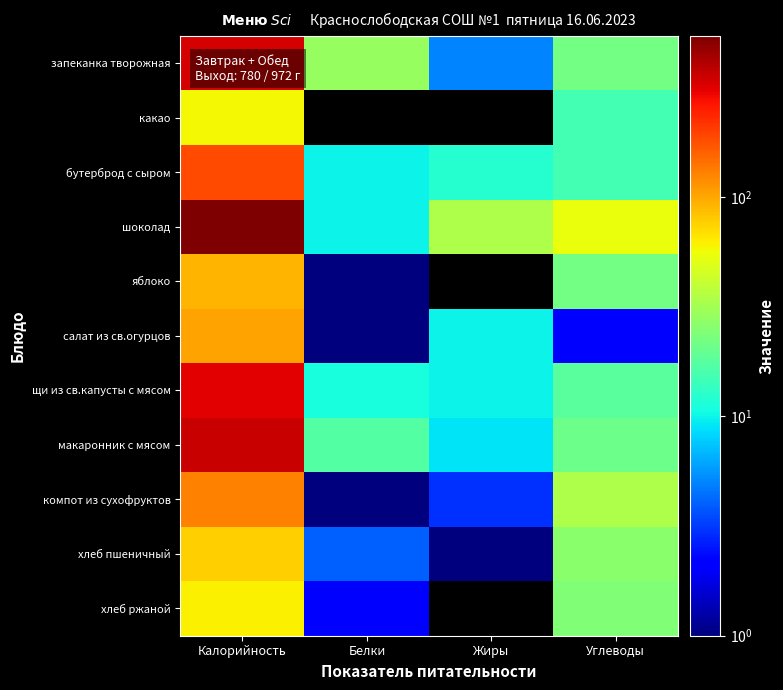

At Углеводы, list the series in order from largest to smallest.

шоколад, компот из сухофруктов, хлеб пшеничный, хлеб ржаной, запеканка творожная, яблоко, макаронник с мясом, щи из св.капусты с мясом, какао, бутерброд с сыром, салат из св.огурцов